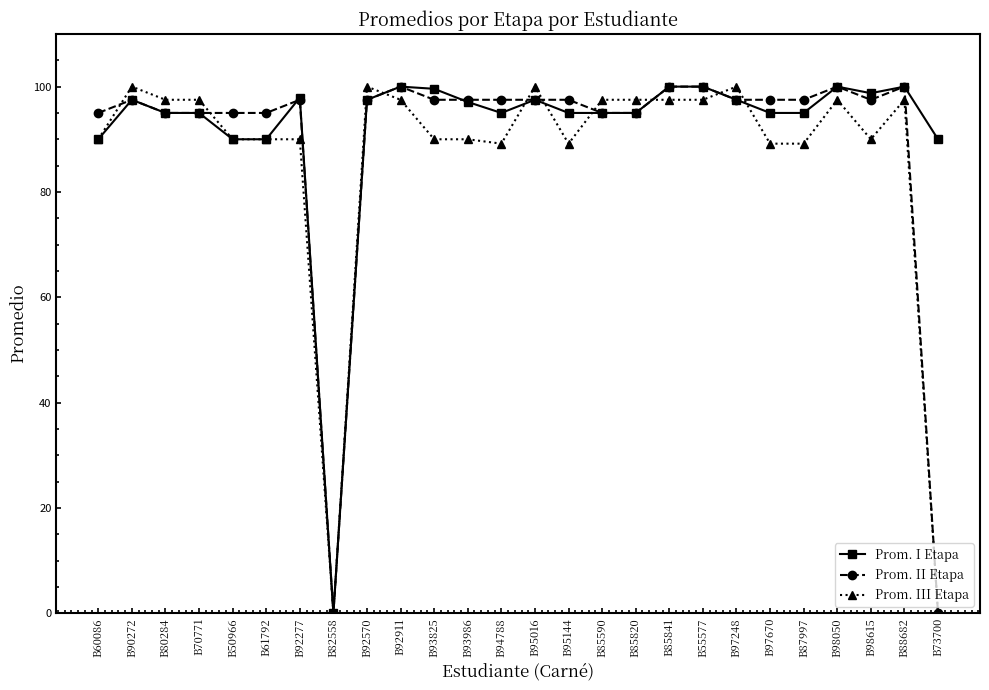

What is the value of the Prom. II Etapa point at the 16th from the left?

95.0